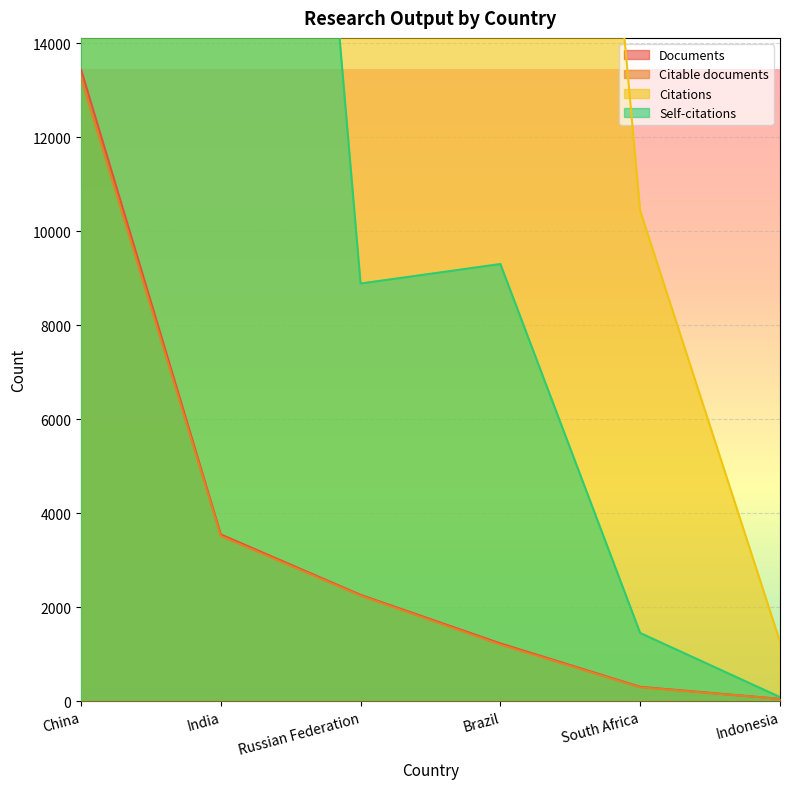

What is the smallest value displayed?

45